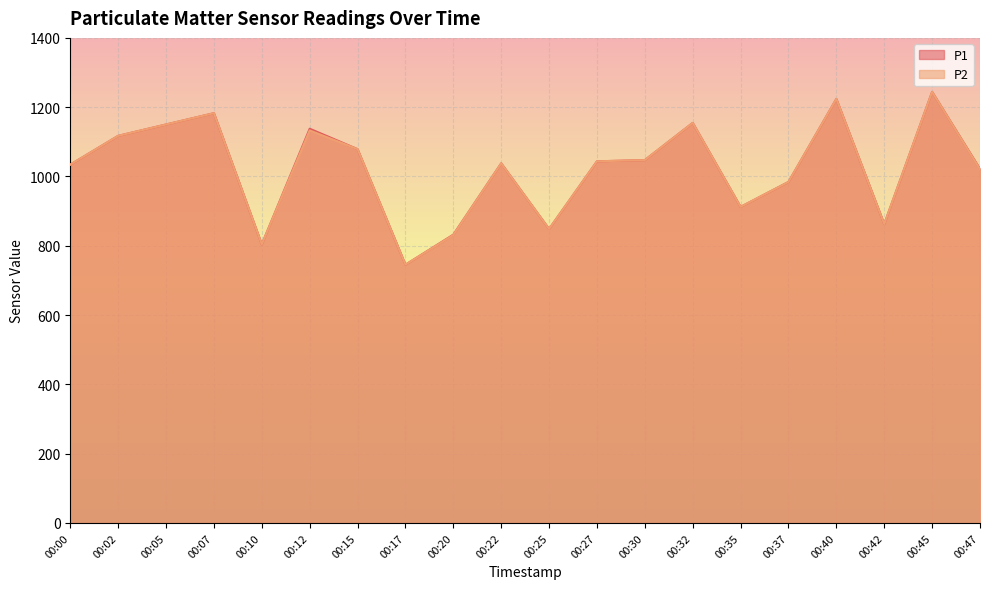

True or false: P2 and P1 intersect in this chart.

False